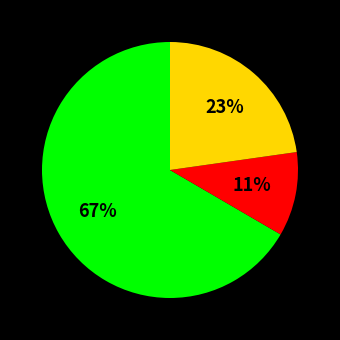

Is there a majority slice in this chart?

Yes